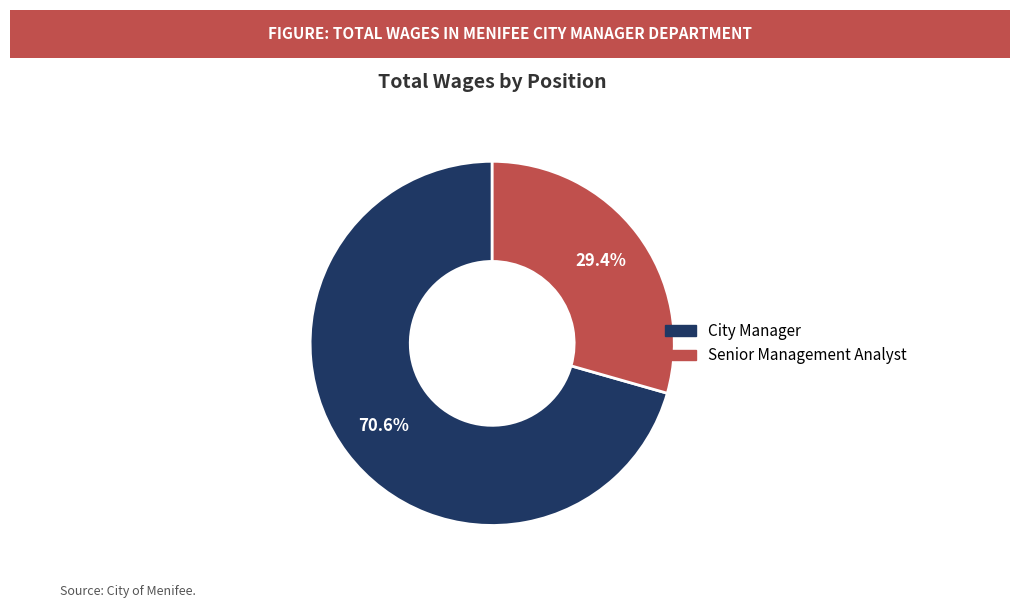

What is the ratio of the value at Senior Management Analyst to the value at City Manager?

0.4